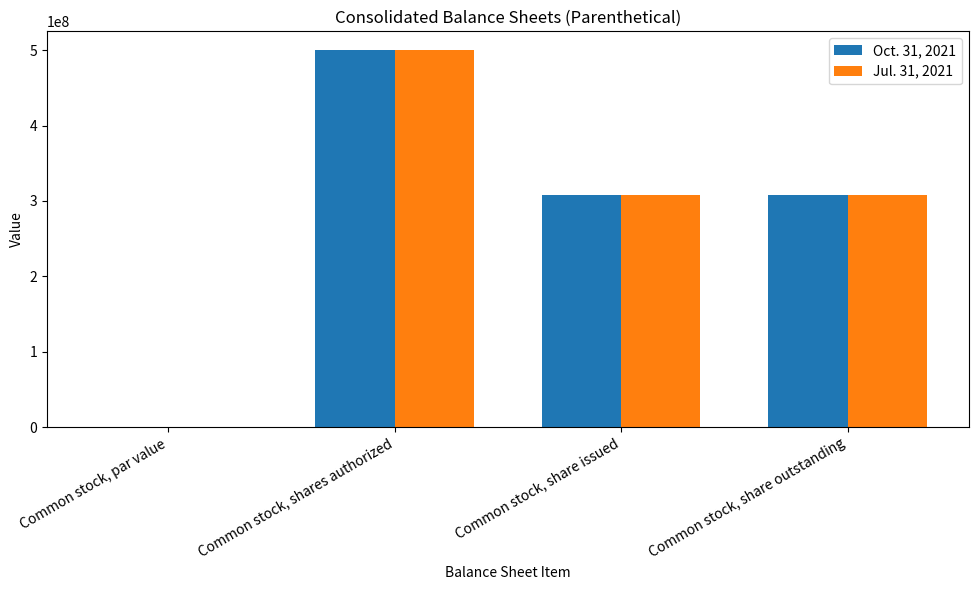

What is the sum of all Oct. 31, 2021 values?

1114860000.0